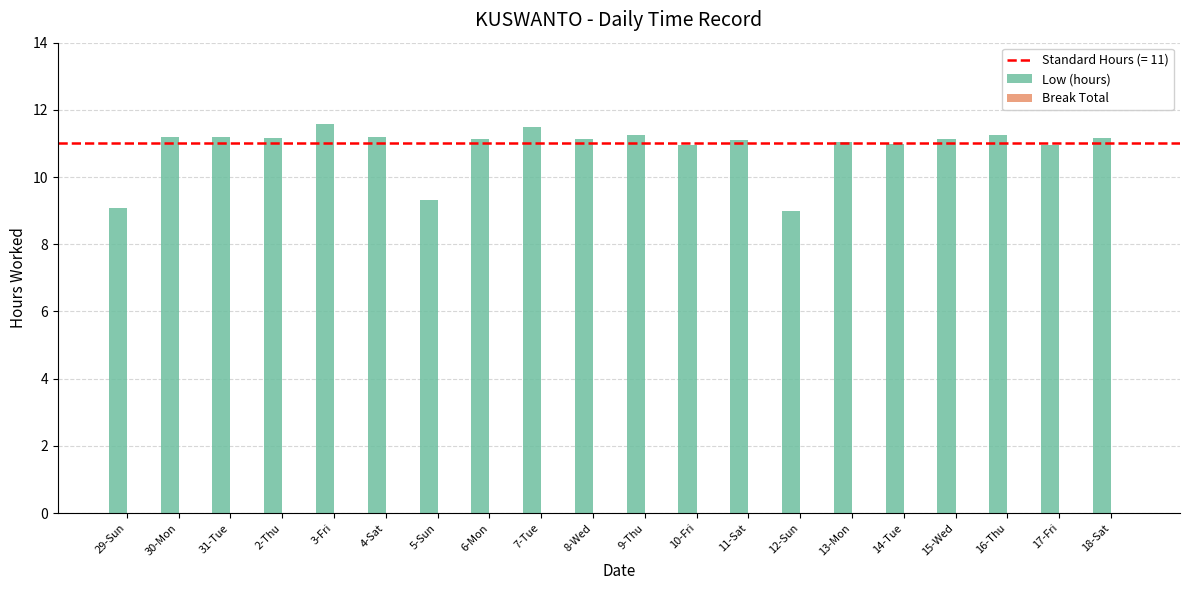

What is the minimum value shown in the chart?

9.0